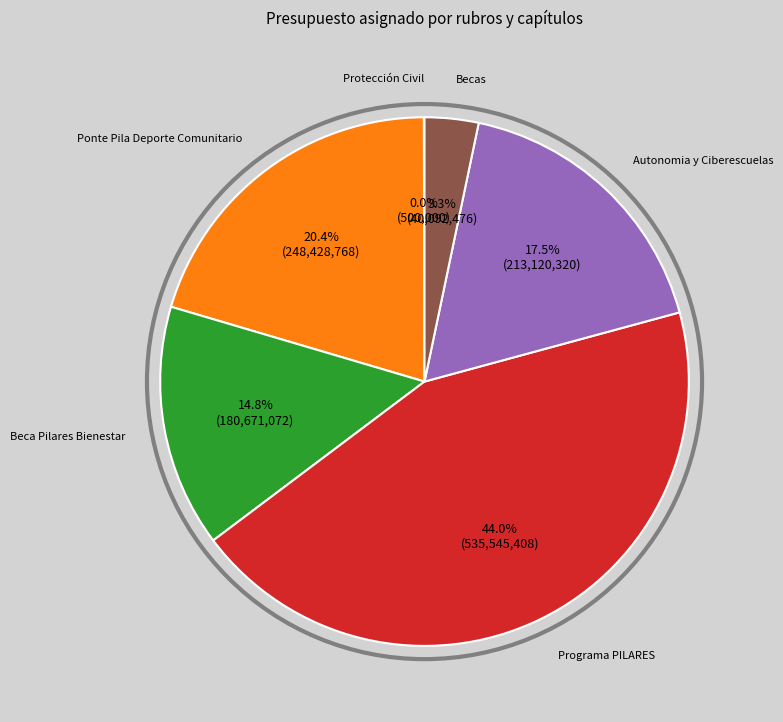

Is there any slice that represents more than half of the pie?

No